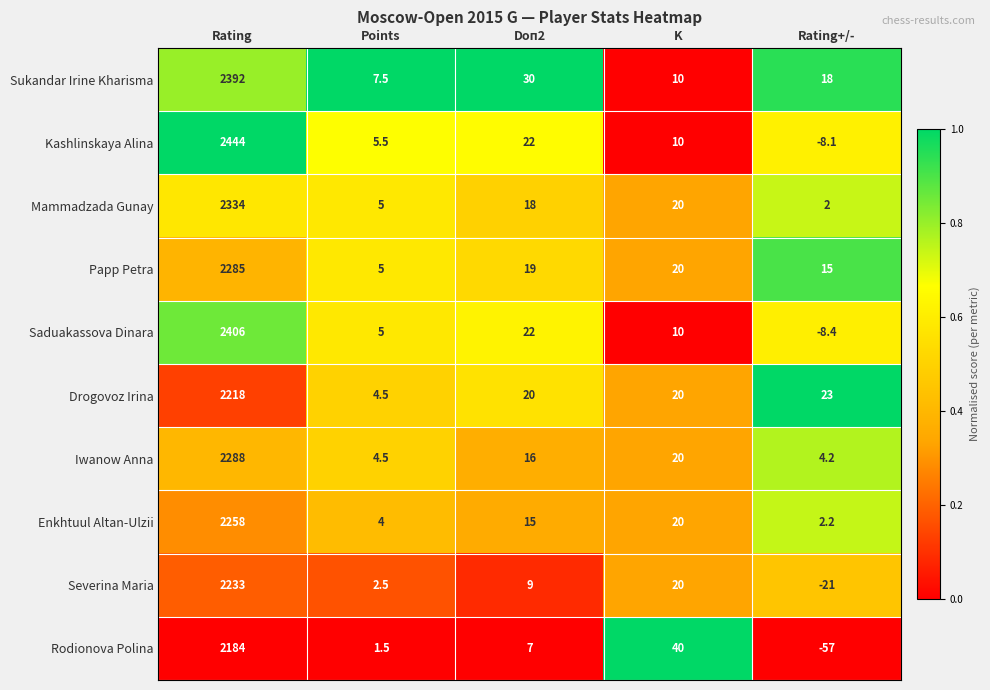

Which series changed the most between Points and Rating+/-?

Rodionova Polina